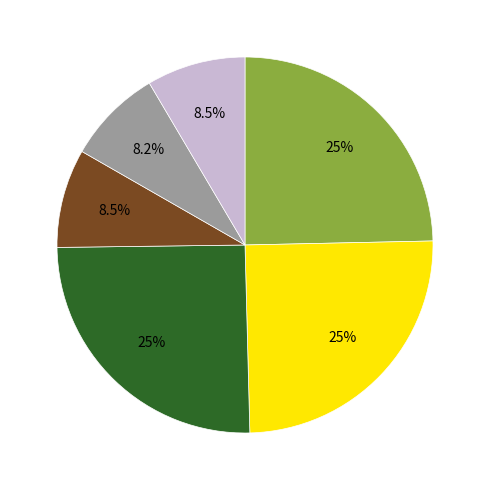

Is there a majority slice in this chart?

No